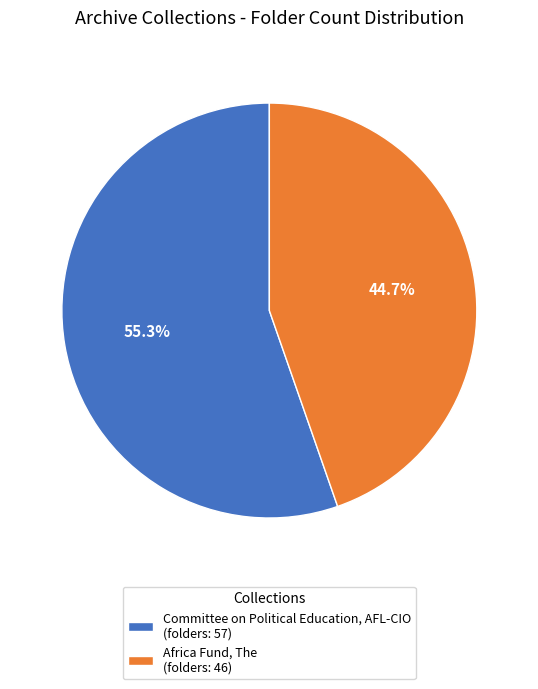

Is it true that Committee on Political Education, AFL-CIO is 55% of the pie?

True